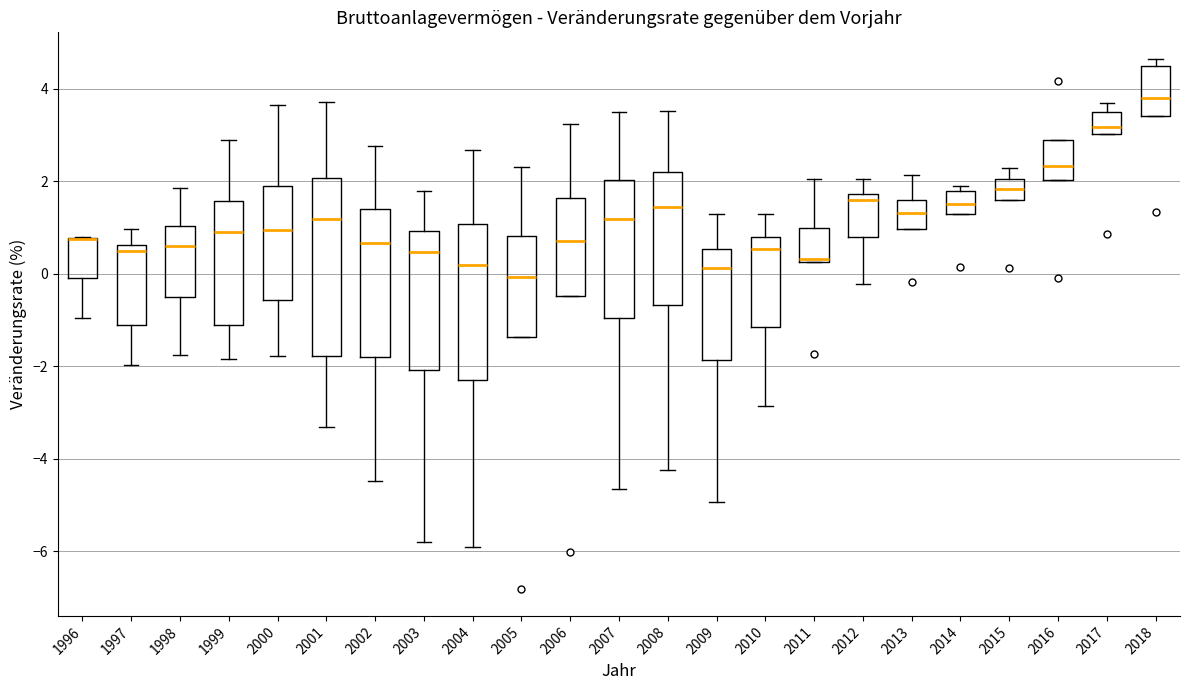

Reading left to right, read every box against the y-axis: the position of its median line, the range the box covers, and the ends of its whiskers. The values are not printed on the chart, so give them approximately, as read against the axis.

1996: median 0.8 (drawn on the box's upper edge), box 0.0 to 0.8, whiskers -1.0 to 0.8
1997: median 0.6 (just below the box's upper edge), box -1.2 to 0.6, whiskers -2.0 to 1.0
1998: median 0.6, box -0.6 to 1.0, whiskers -1.8 to 1.8
1999: median 1.0, box -1.0 to 1.6, whiskers -1.8 to 2.8
2000: median 1.0, box -0.6 to 2.0, whiskers -1.8 to 3.6
2001: median 1.2, box -1.8 to 2.0, whiskers -3.4 to 3.8
2002: median 0.6, box -1.8 to 1.4, whiskers -4.4 to 2.8
2003: median 0.4, box -2.0 to 1.0, whiskers -5.8 to 1.8
2004: median 0.2, box -2.2 to 1.0, whiskers -6.0 to 2.6
2005: median 0.0, box -1.4 to 0.8, whiskers -1.4 to 2.4
2006: median 0.8, box -0.4 to 1.6, whiskers -0.4 to 3.2
2007: median 1.2, box -1.0 to 2.0, whiskers -4.6 to 3.4
2008: median 1.4, box -0.6 to 2.2, whiskers -4.2 to 3.6
2009: median 0.2, box -1.8 to 0.6, whiskers -5.0 to 1.2
2010: median 0.6, box -1.2 to 0.8, whiskers -2.8 to 1.4
2011: median 0.4, box 0.2 to 1.0, whiskers 0.2 to 2.0
2012: median 1.6, box 0.8 to 1.8, whiskers -0.2 to 2.0
2013: median 1.4, box 1.0 to 1.6, whiskers 1.0 to 2.2
2014: median 1.6, box 1.4 to 1.8, whiskers 1.4 to 2.0
2015: median 1.8, box 1.6 to 2.0, whiskers 1.6 to 2.2
2016: median 2.4, box 2.0 to 2.8, whiskers 2.0 to 2.8
2017: median 3.2, box 3.0 to 3.6, whiskers 3.0 to 3.6 (just above the box's upper edge)
2018: median 3.8, box 3.4 to 4.4, whiskers 3.4 to 4.6